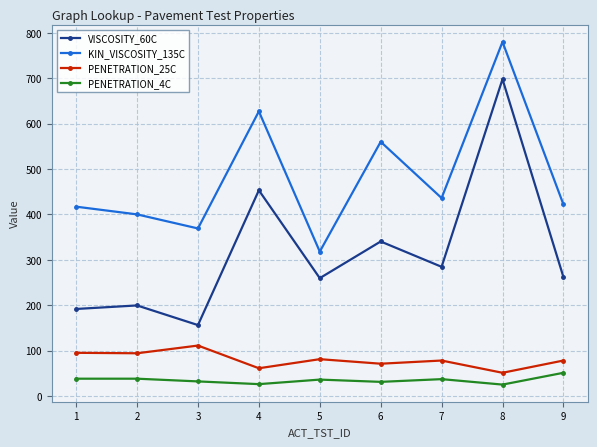

What is the minimum value for VISCOSITY_60C?

156.1